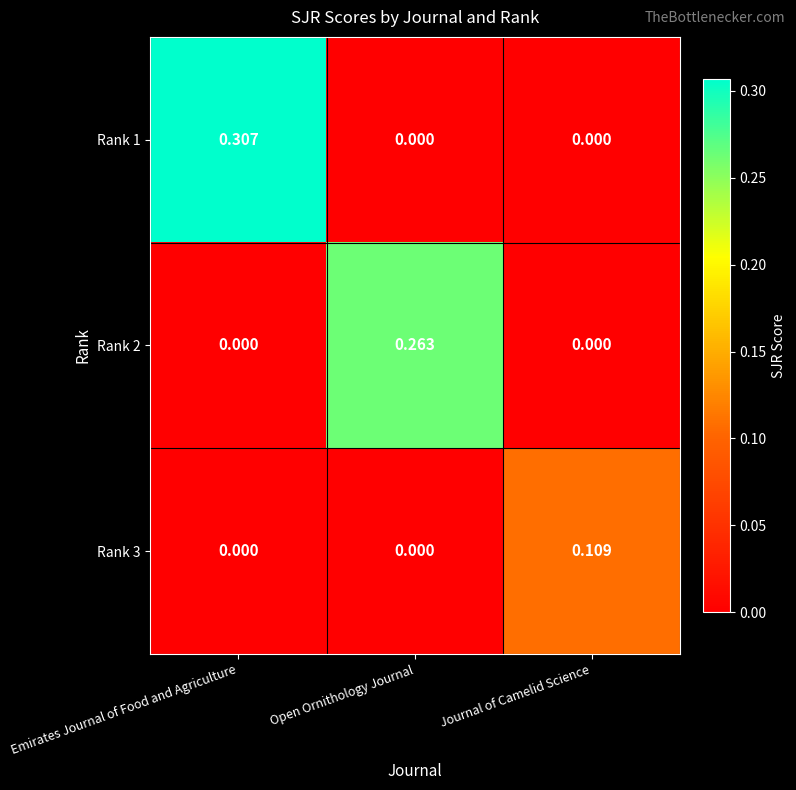

Which category has the highest value across all series?

Emirates Journal of Food and Agriculture